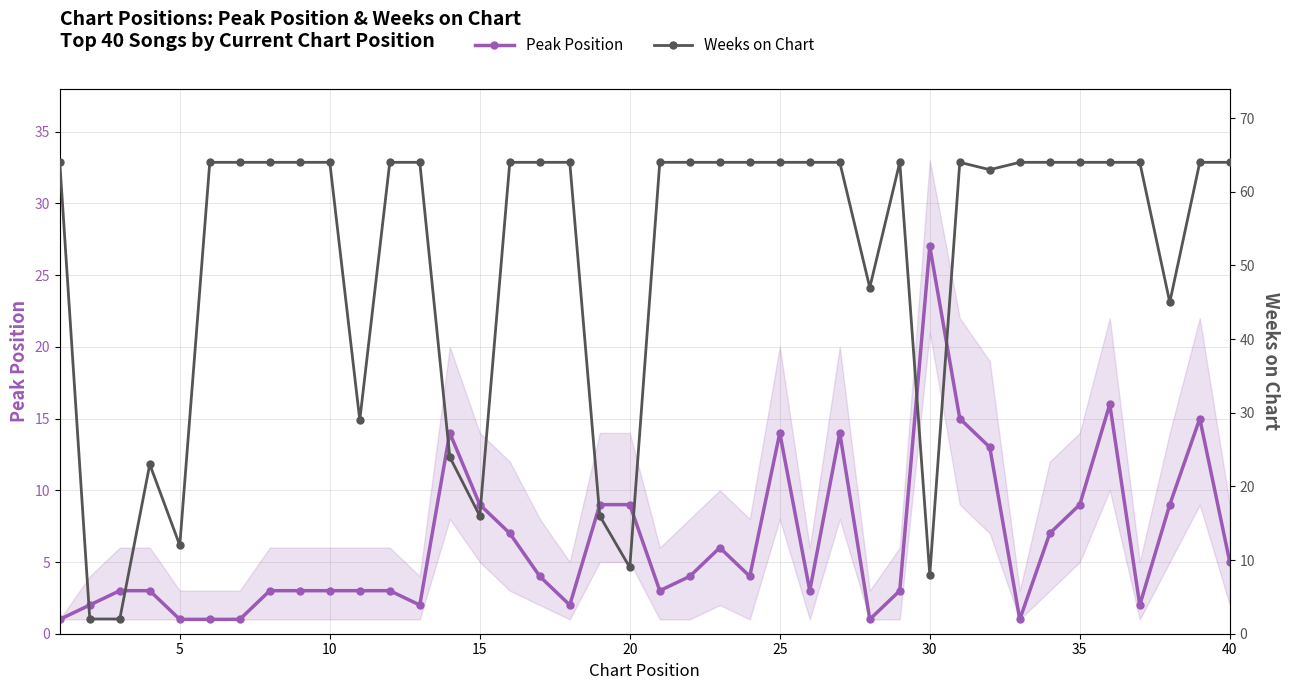

How many lines are shown in the chart?

2